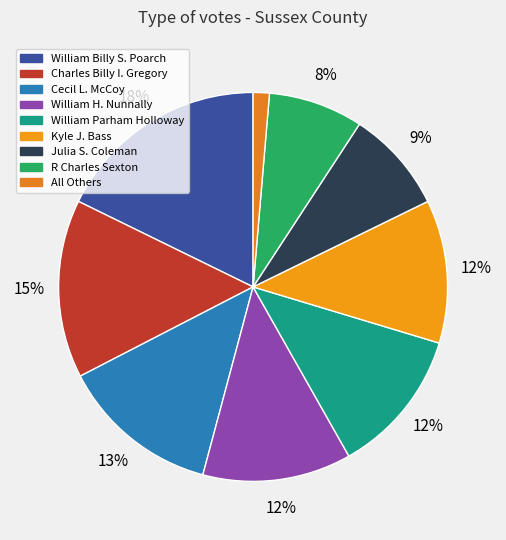

To the nearest percent, what is the average slice percentage?

11%